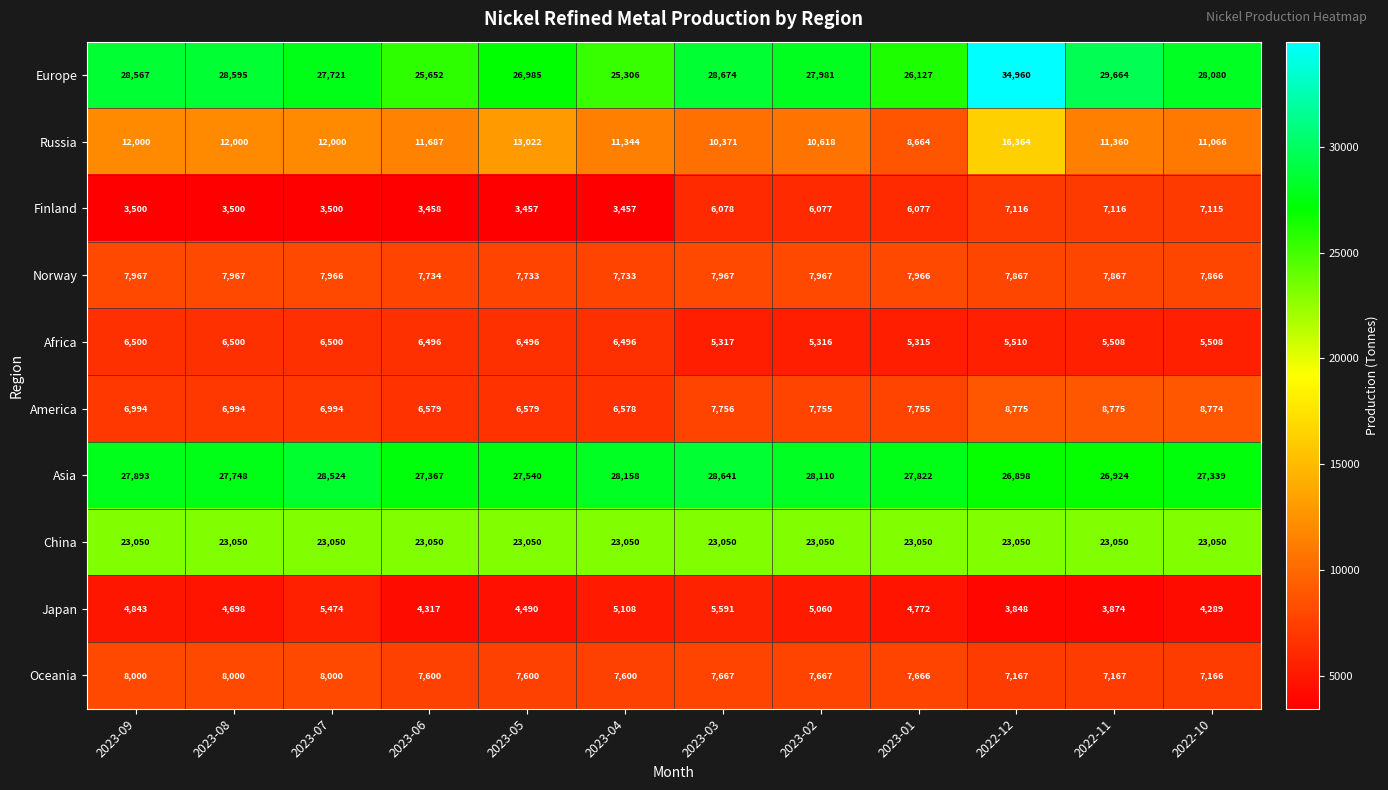

Which series has the largest total across all categories?

Europe